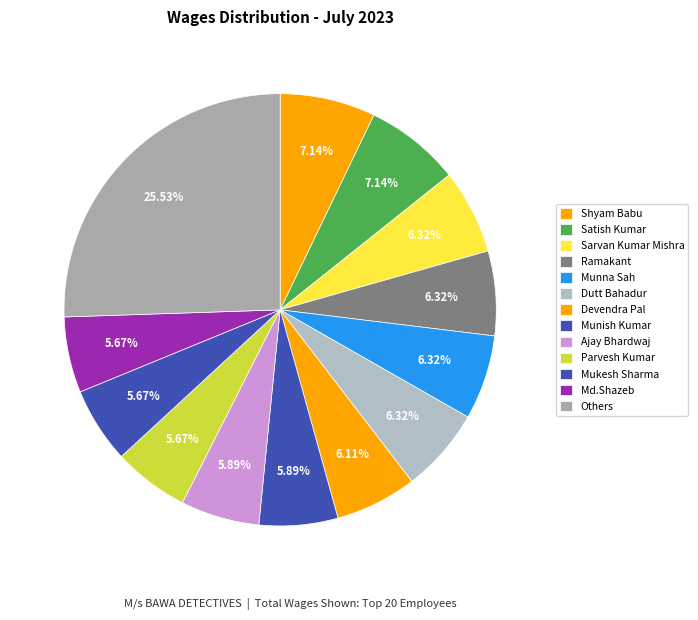

How many segments does this pie chart have?

13